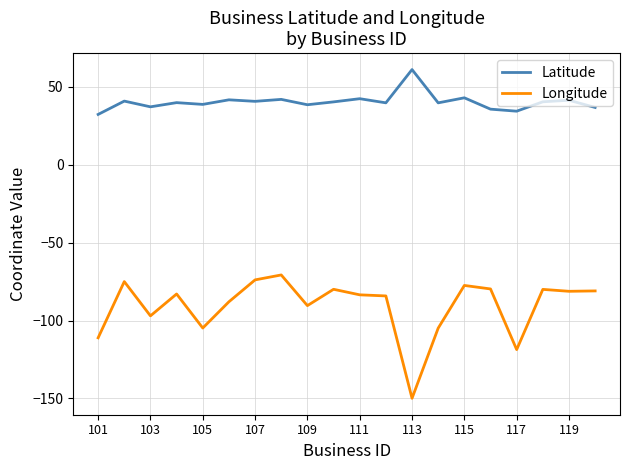

True or false: Longitude and Latitude cross at least once.

False